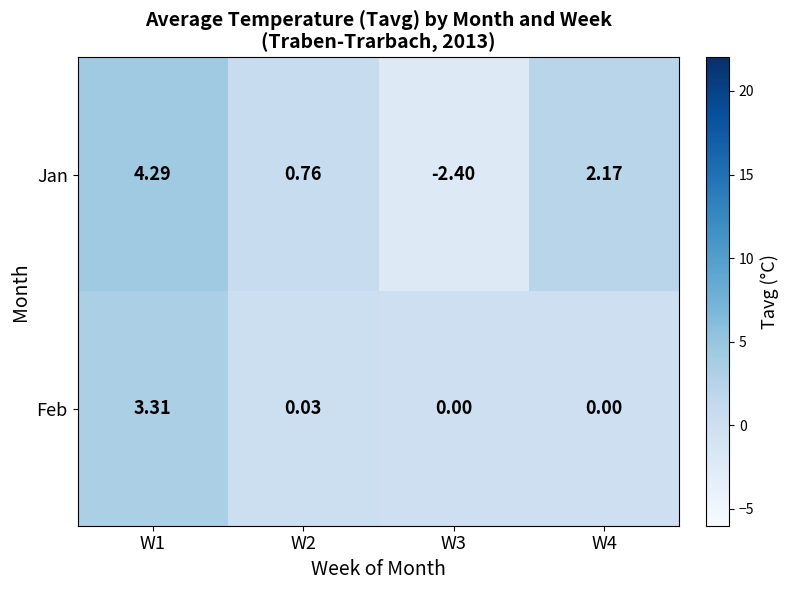

Between W2 and W4, which series saw the biggest shift?

Jan